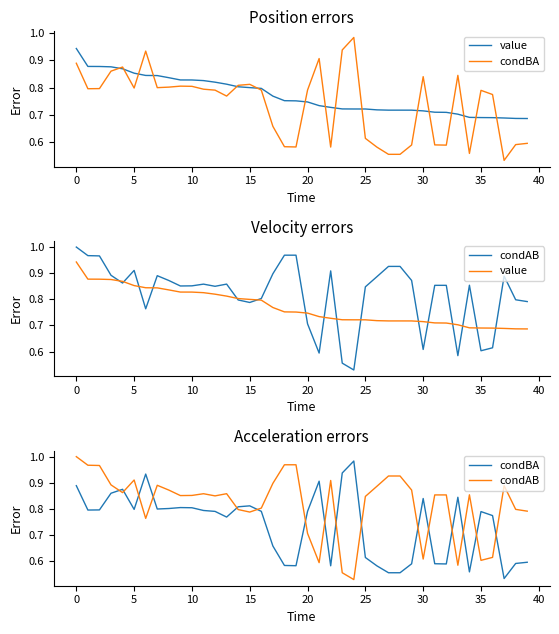

Is it true that value equals 0.3 at 5?

False